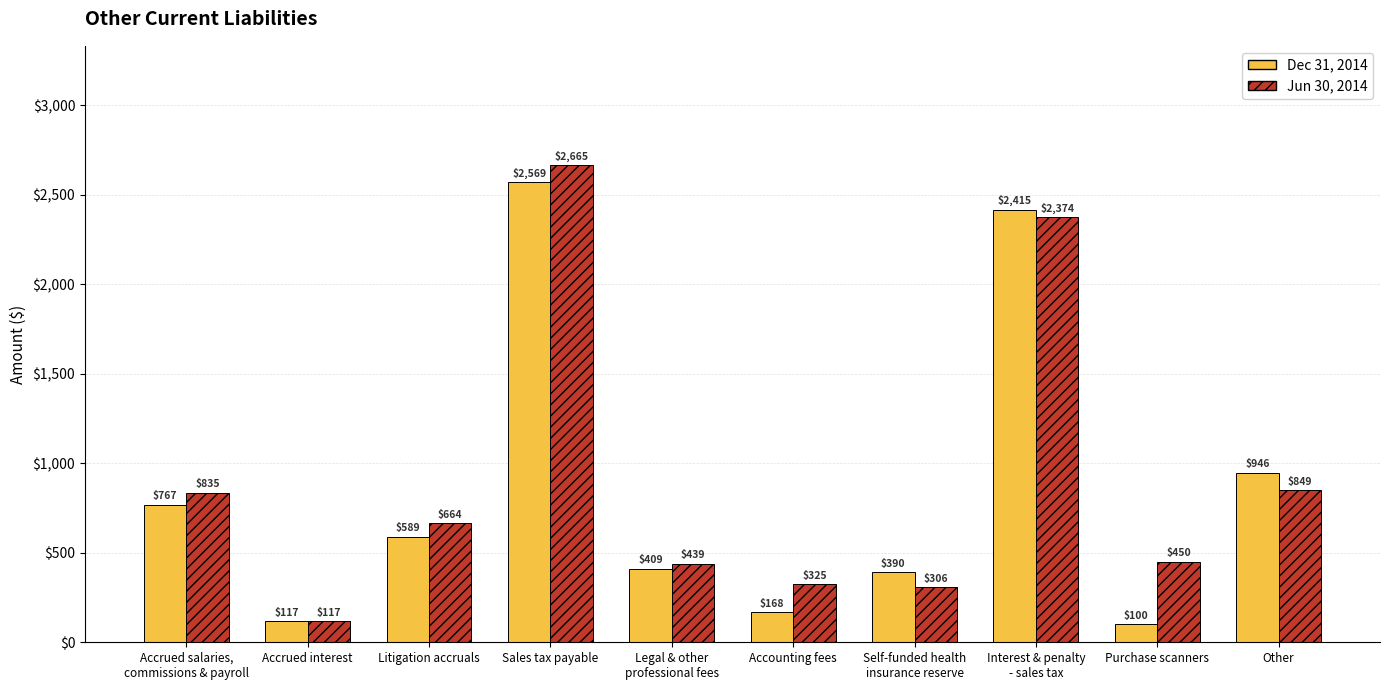

True or false: Dec 31, 2014 has a value of 1511 at Sales tax payable.

False